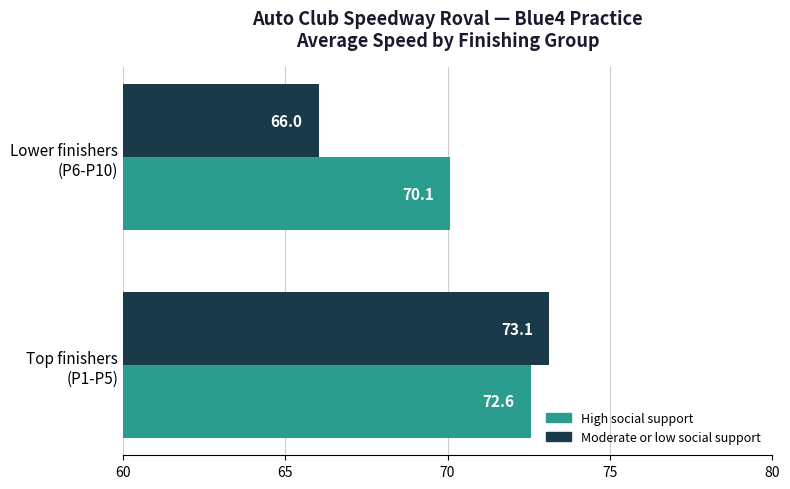

Rank the series by their average value, from highest to lowest.

High social support, Moderate or low social support